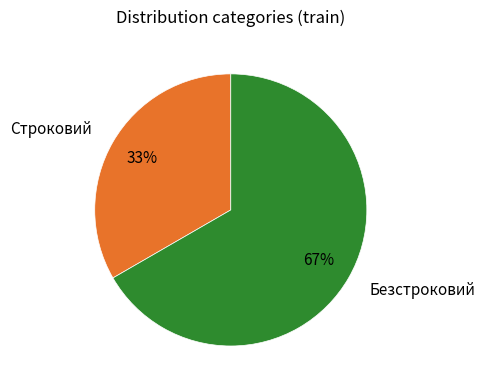

What is the smallest slice in the pie chart?

Строковий